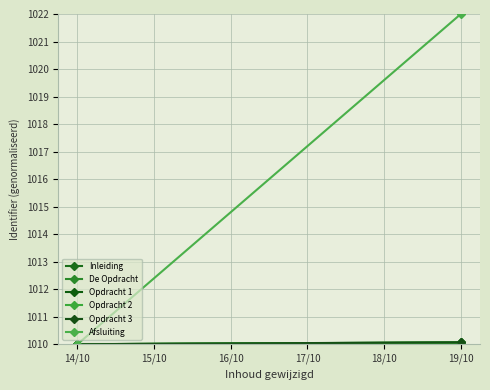

True or false: Opdracht 2 has a value of 1592.8 at 14/10.

False